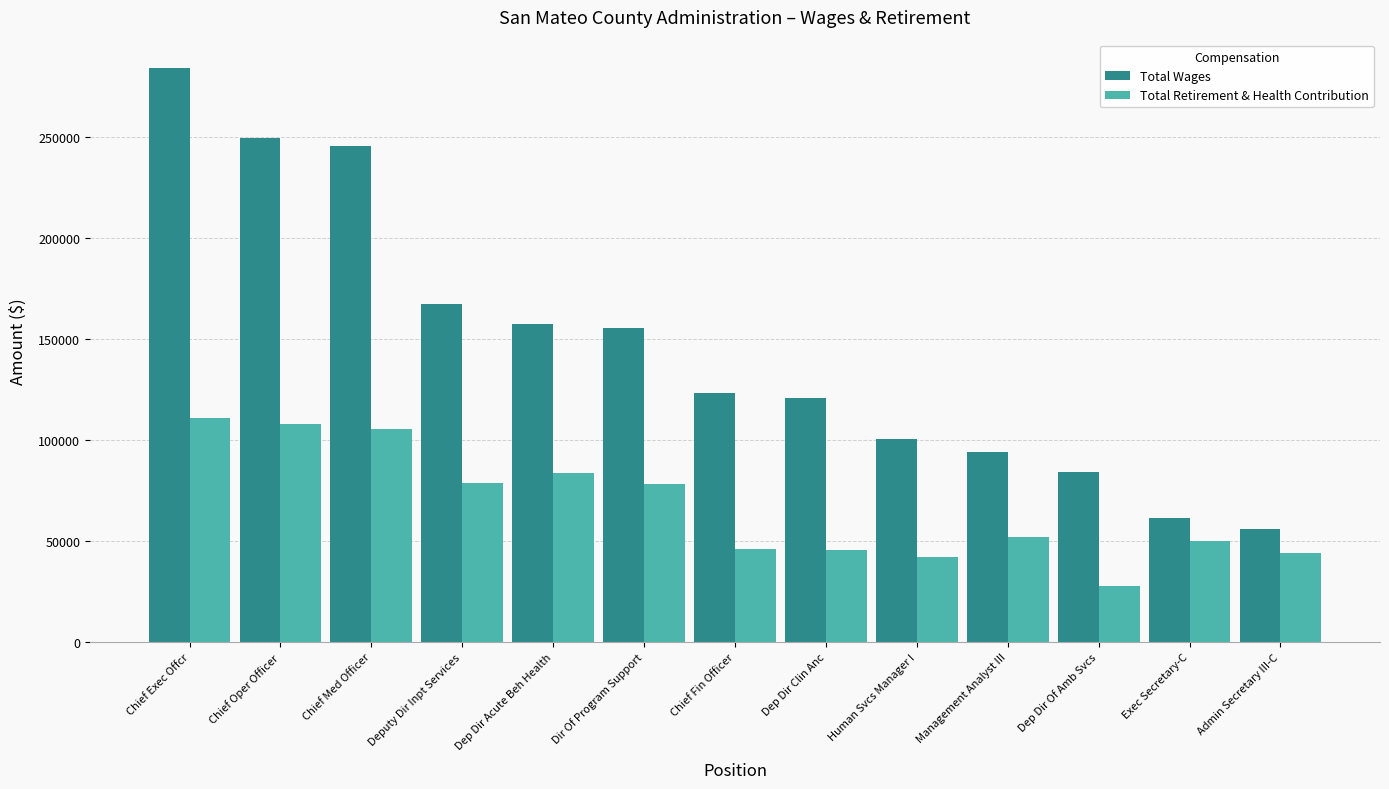

True or false: Total Retirement & Health Contribution has a value of 43031 at Chief Med Officer.

False